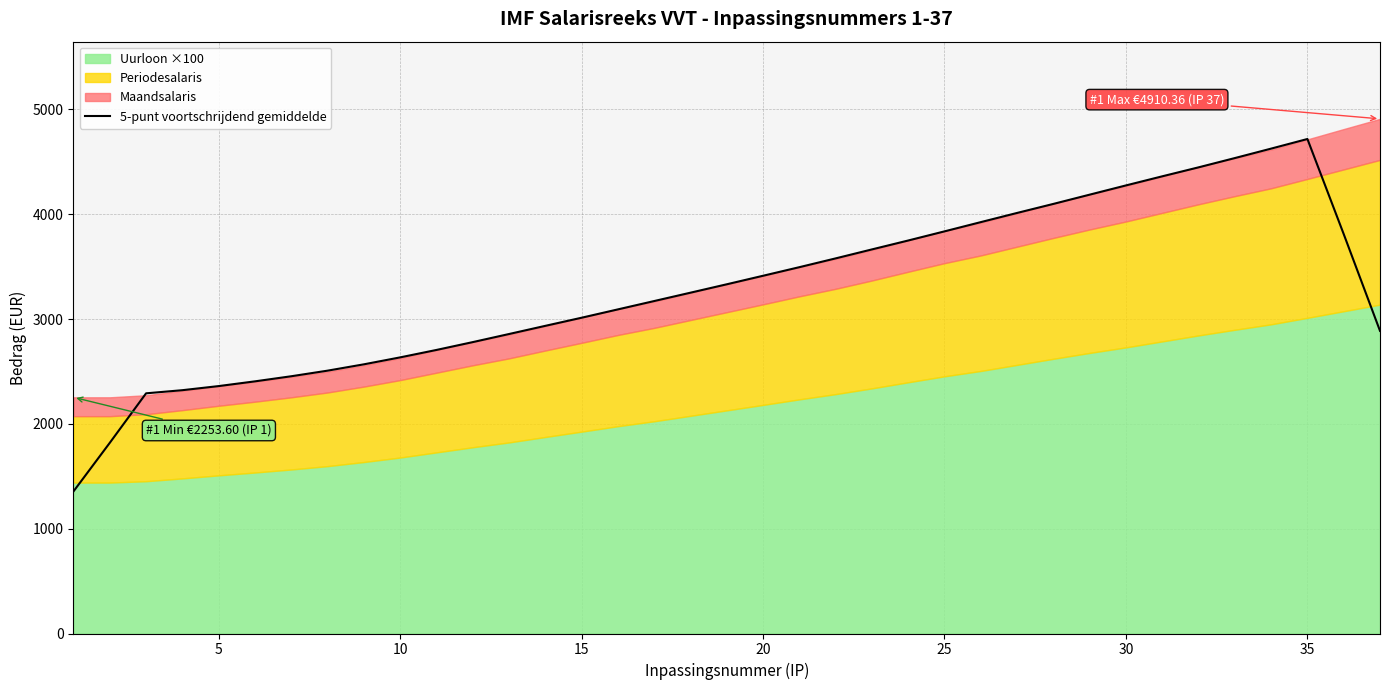

What is the highest value of the 5-punt voortschrijdend gemiddelde series?

4718.2